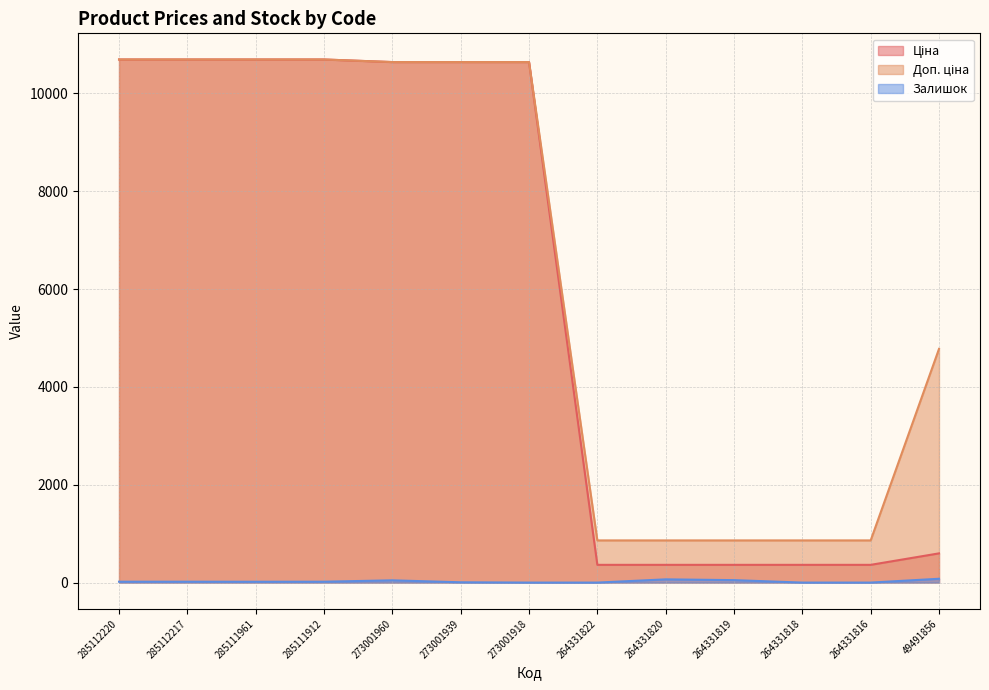

How many values in the Ціна series exceed 10638?

7